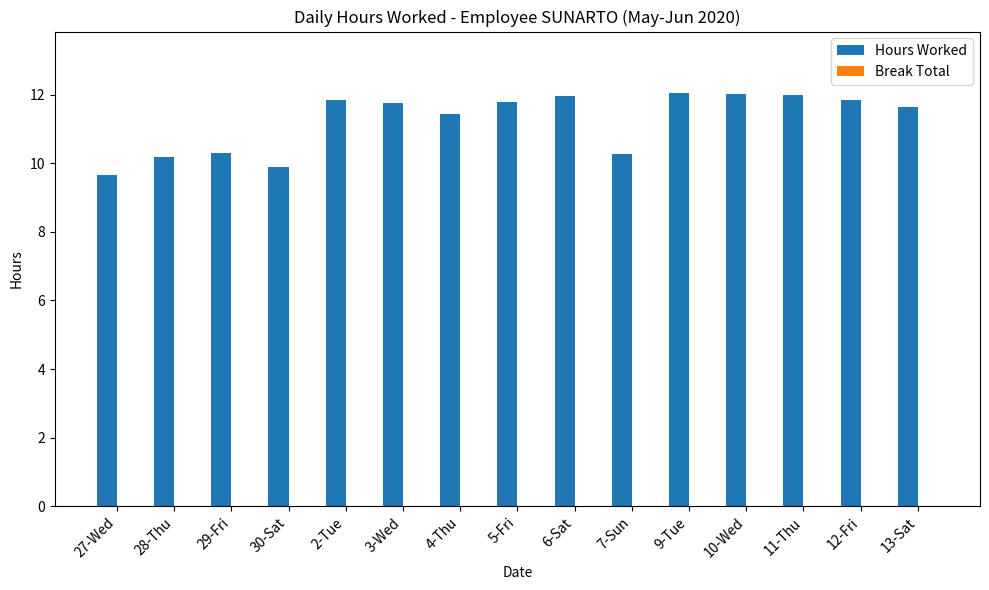

What is the maximum value shown in the chart?

12.0